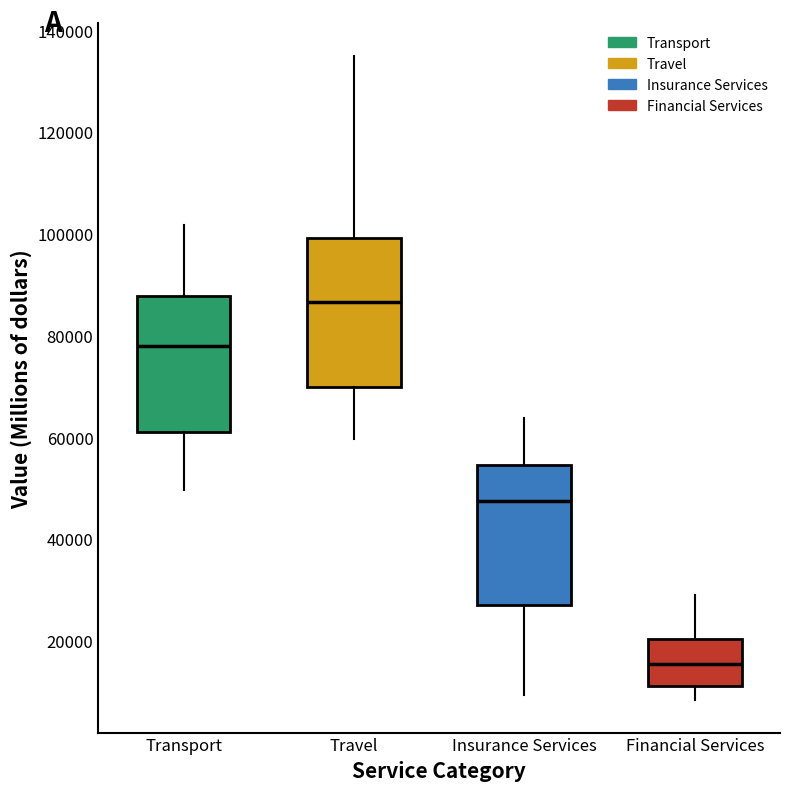

Reading left to right, read every box against the y-axis: the position of its median line, the range the box covers, and the ends of its whiskers. The values are not printed on the chart, so give them approximately, as read against the axis.

Transport: median 78000, box 60000 to 88000, whiskers 50000 to 102000
Travel: median 86000, box 70000 to 100000, whiskers 60000 to 136000
Insurance Services: median 48000, box 26000 to 54000, whiskers 10000 to 64000
Financial Services: median 16000, box 12000 to 20000, whiskers 8000 to 28000